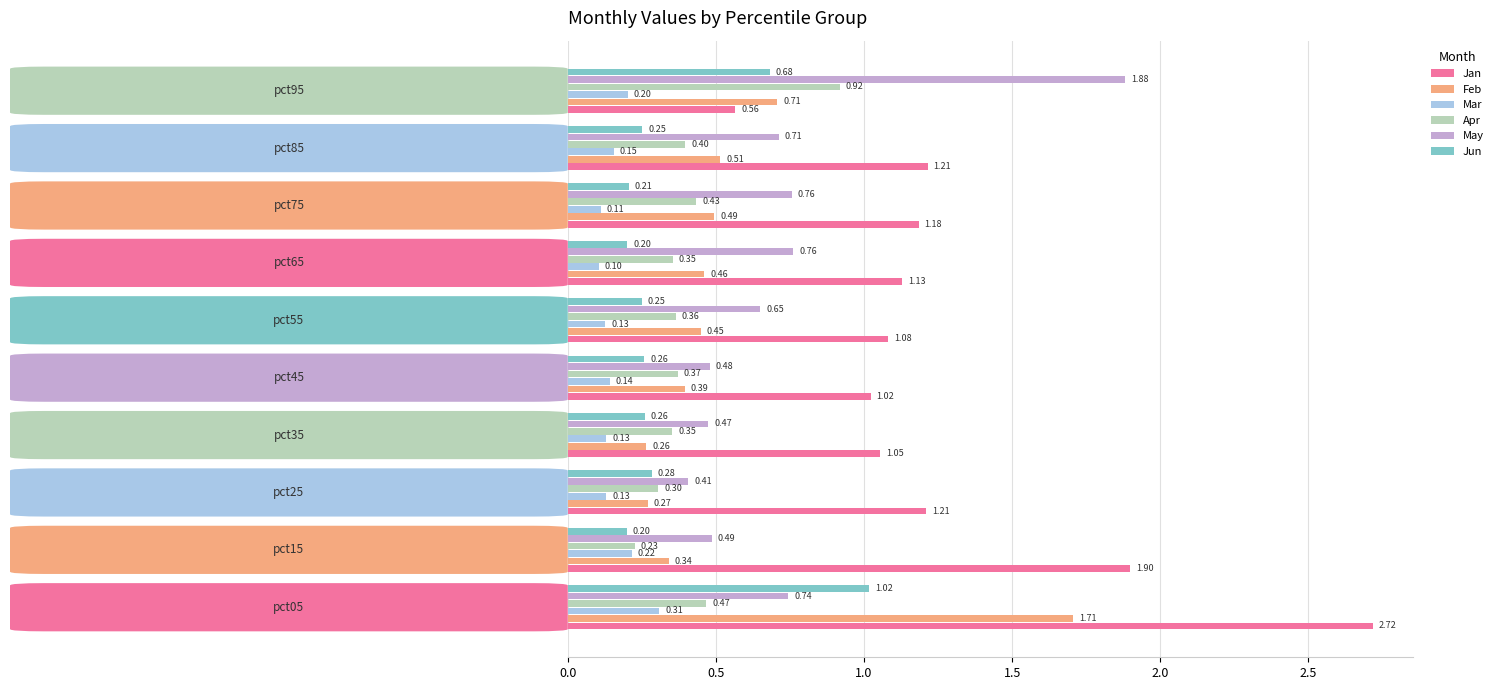

What is the average value of the Jan series?

1.3